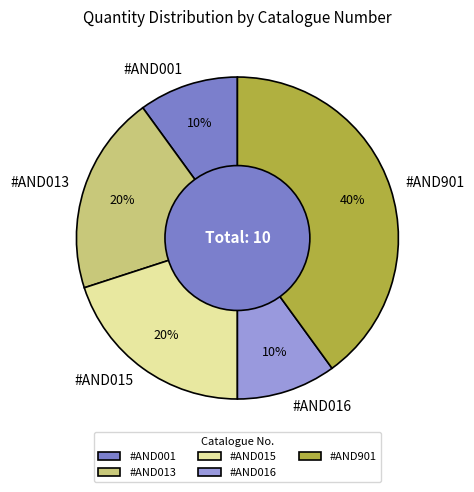

True or false: #AND016 accounts for 1% of the total.

False